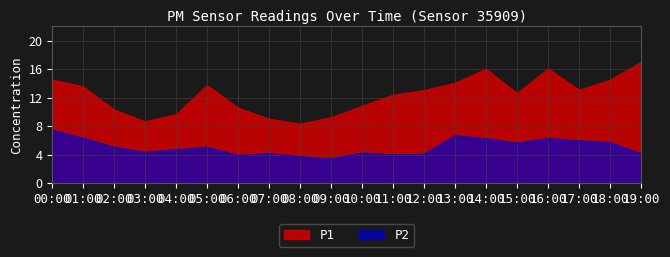

How many values in the P1 series are below 13?

10